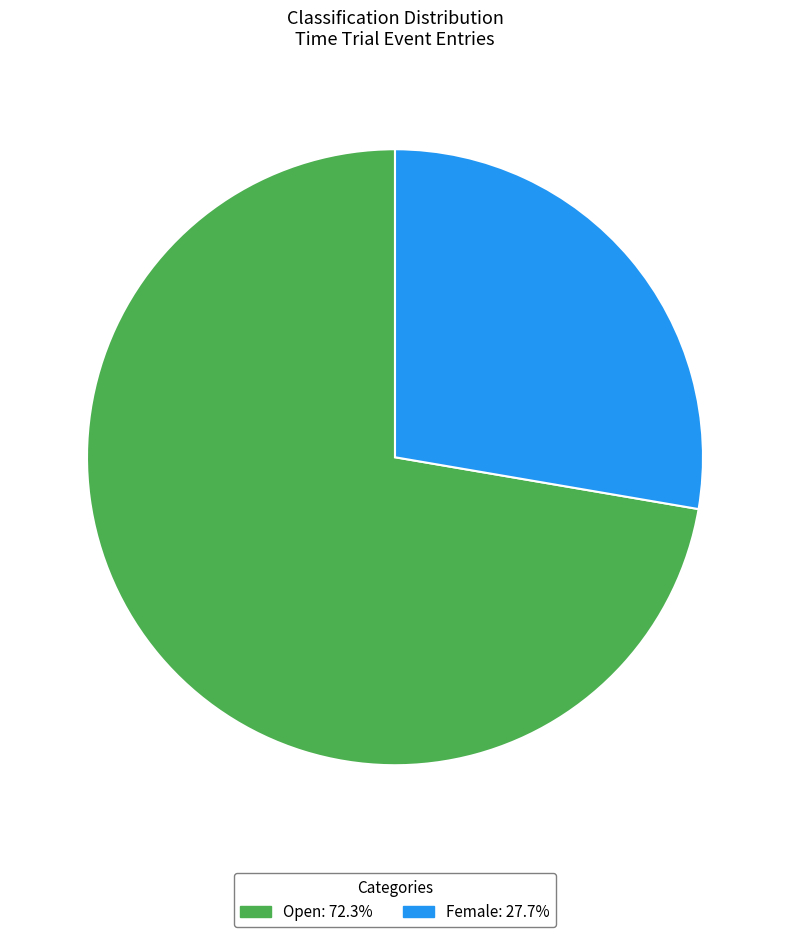

Is it true that Open is 72% of the pie?

True